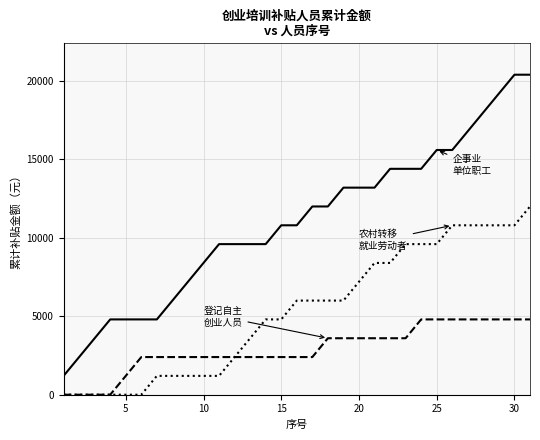

Does the chart display data point markers on the line(s)?

No